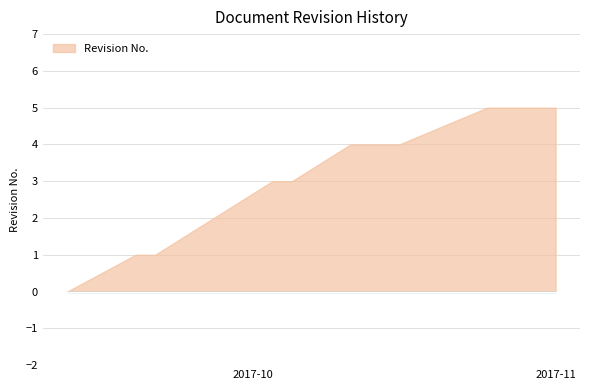

Does the chart have visible grid lines?

Yes